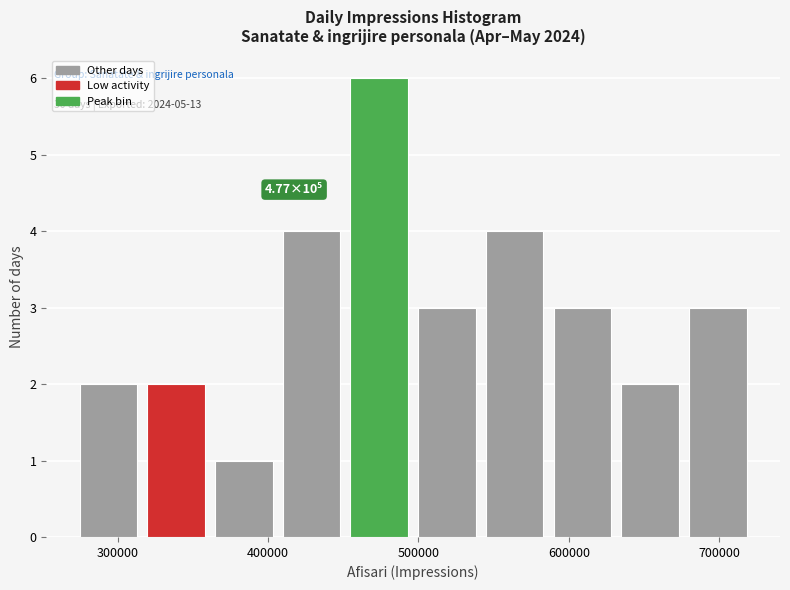

Which range on the x-axis has the tallest bar?

450000 to 500000